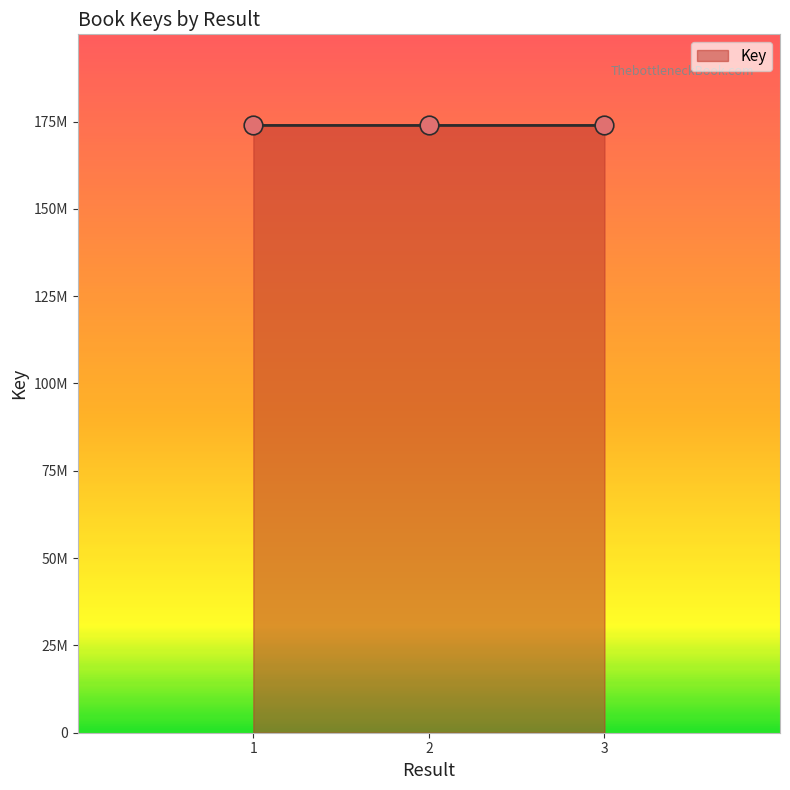

Between 1 and 2, which is larger?

1